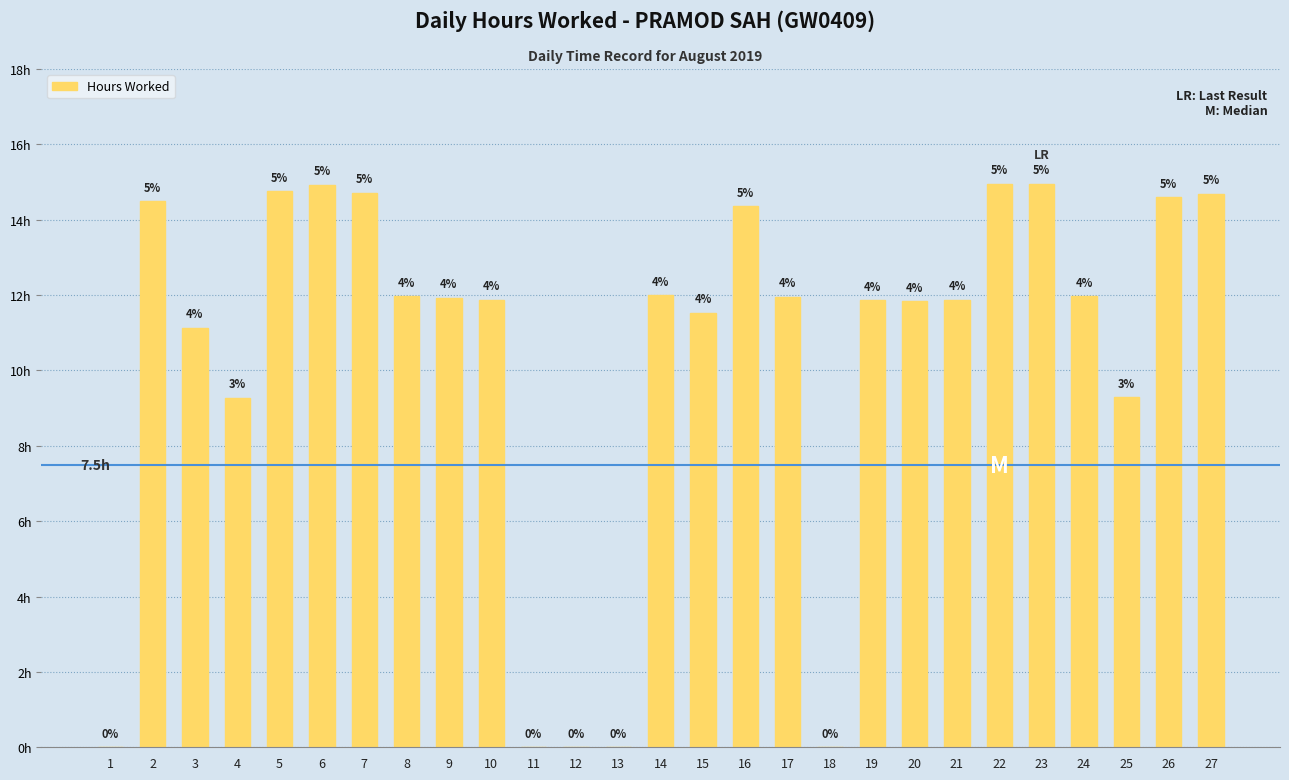

Which category has the highest value across all series?

22